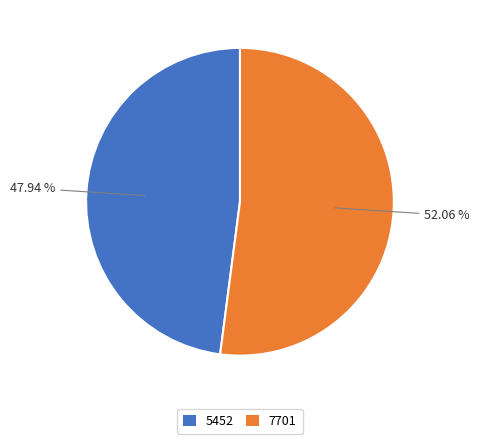

What is the largest slice in the pie chart?

7701